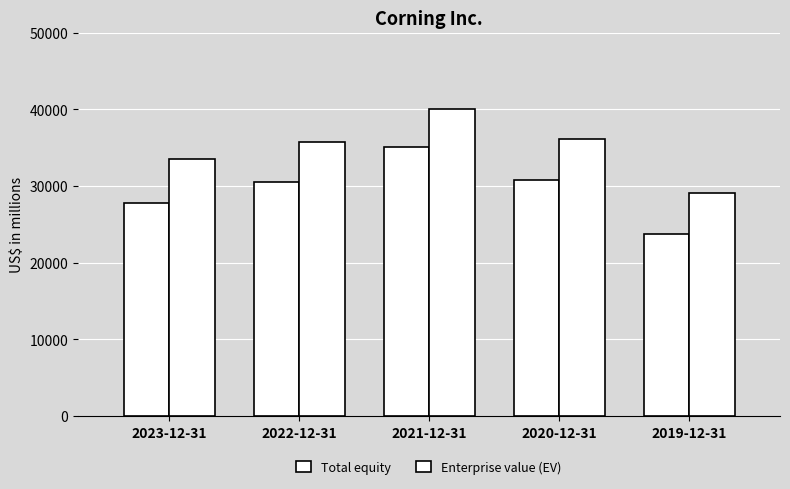

What is the label of the 2nd bar from the left?

2022-12-31